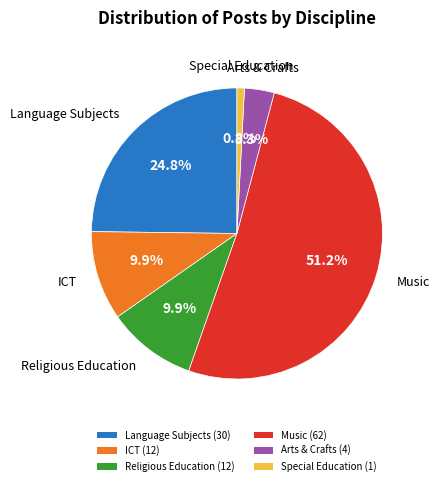

Between Special Education (1) and ICT (12), which is larger?

ICT (12)